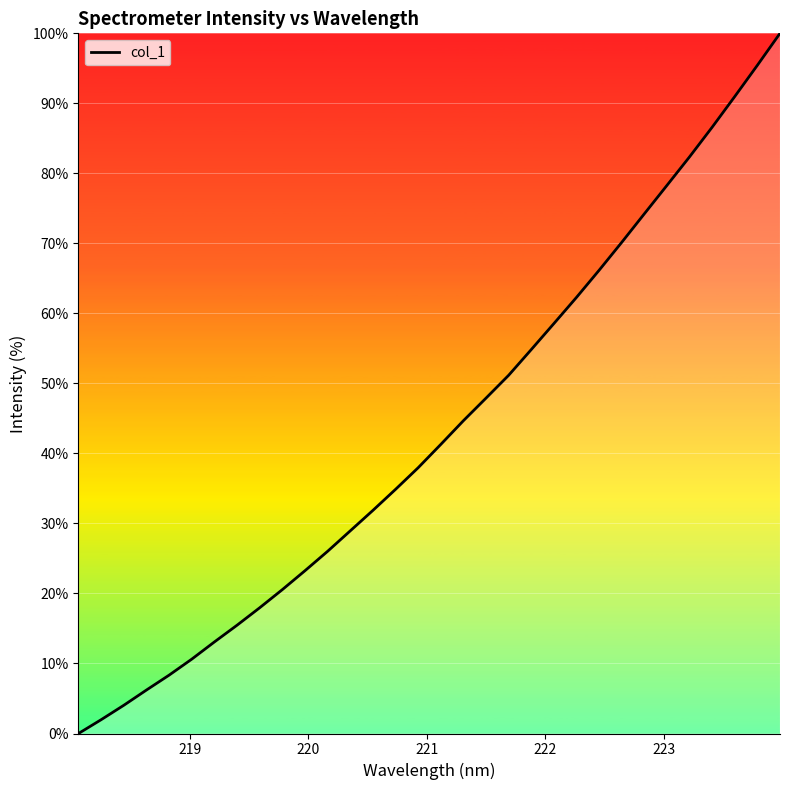

What is the greatest value displayed?

100.0